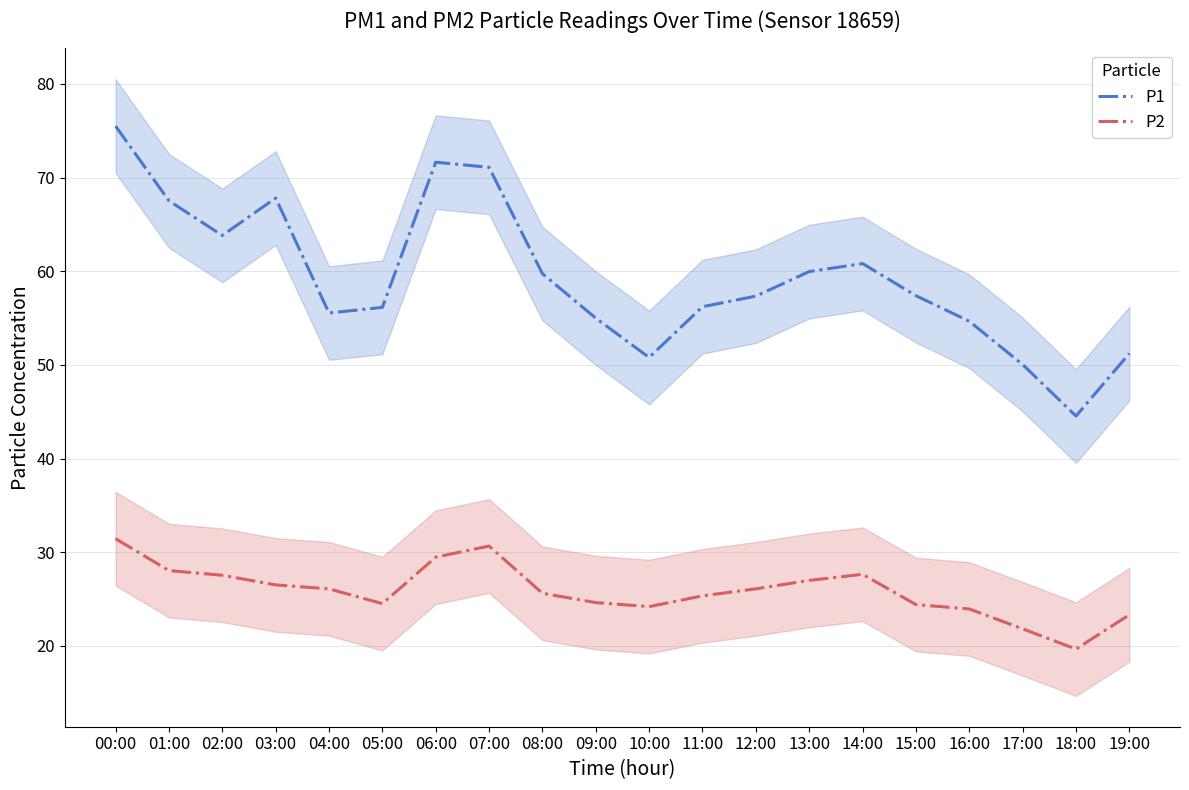

At 17:00, list the series in order from smallest to largest.

P2, P1